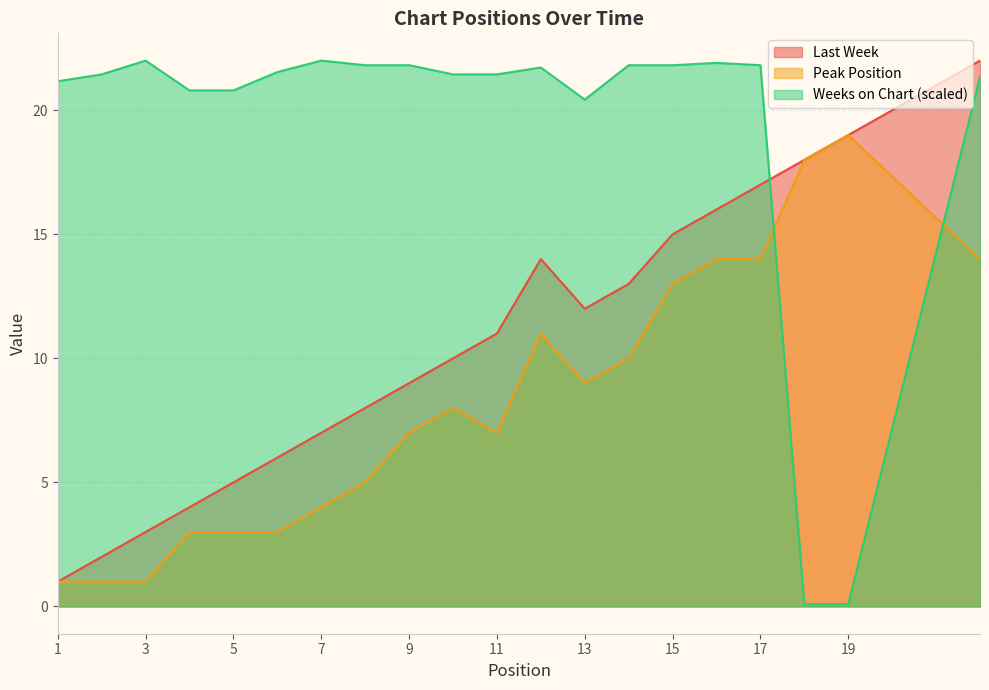

What is the difference between the highest and lowest values at 15?

8.8